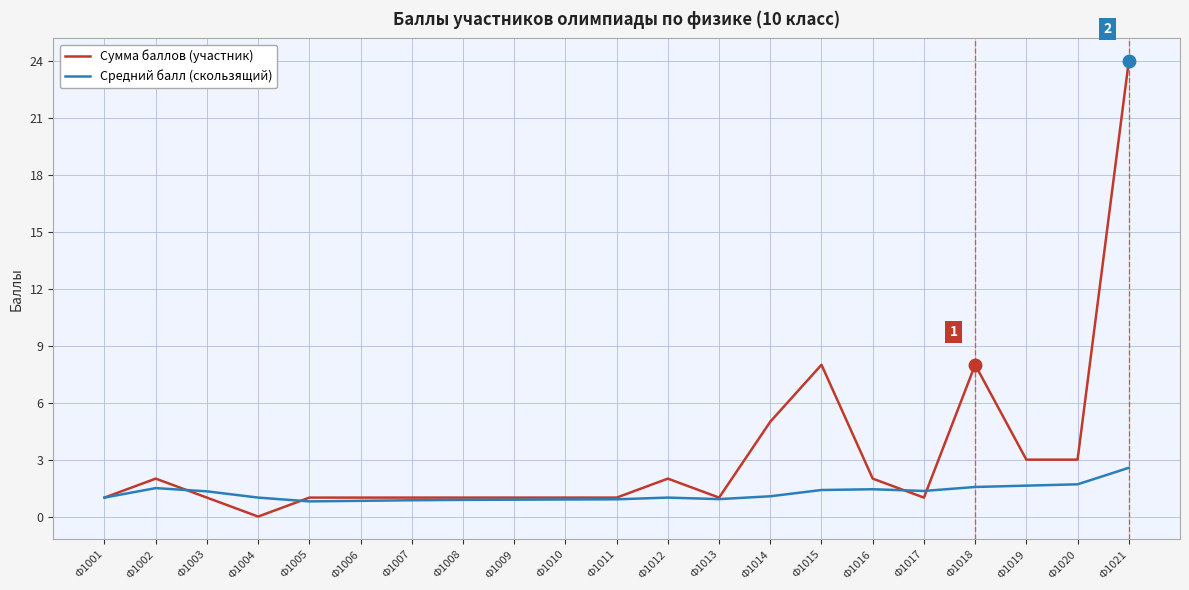

At Ф1015, list the series in order from smallest to largest.

Средний балл (скользящий), Сумма баллов (участник)